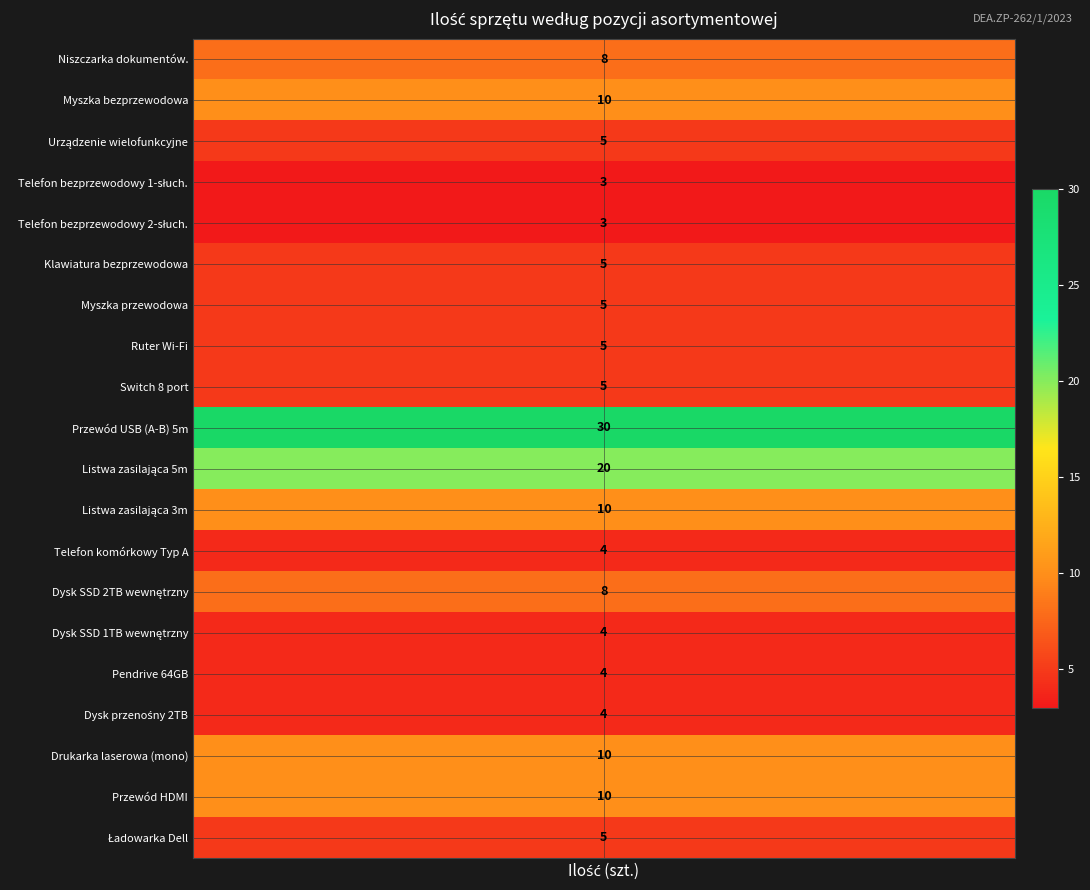

The value of Ilość (szt.) at 5 is 5. True or false?

True